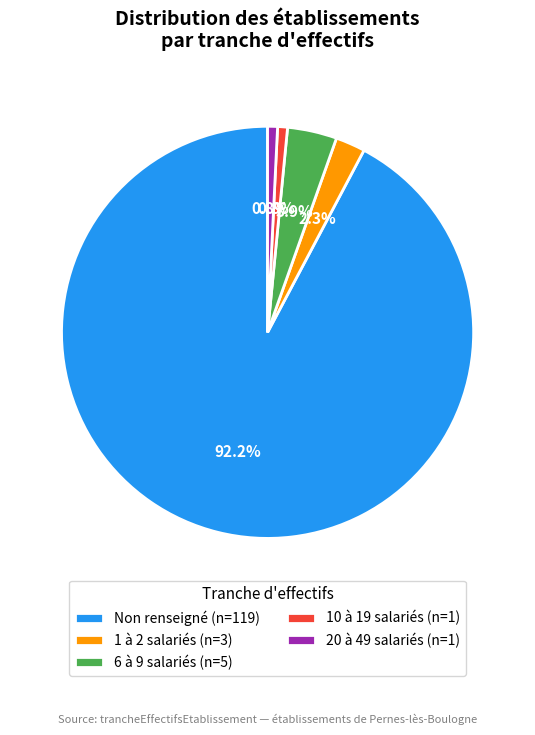

Does any single category account for the majority?

Yes